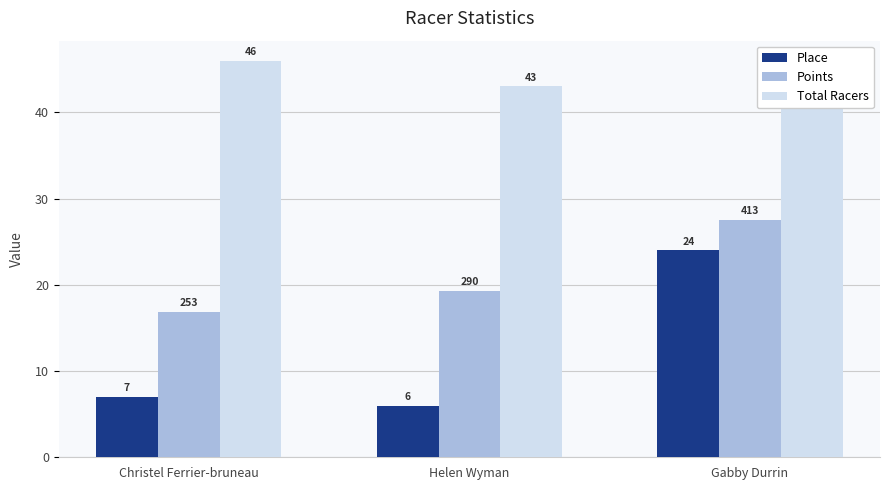

At which label is Points closest to 22?

Helen Wyman